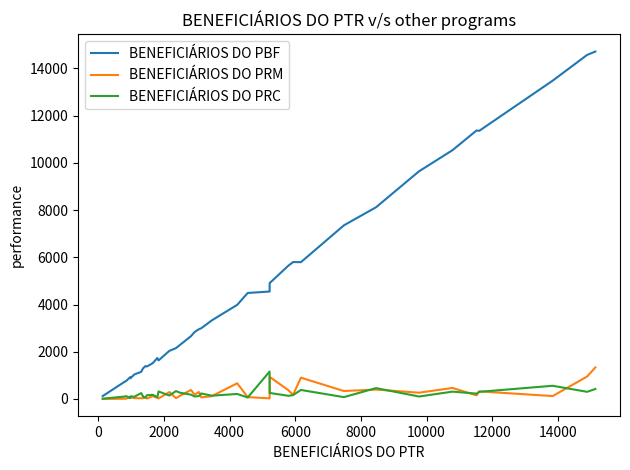

What is the maximum value shown in the chart?

14716